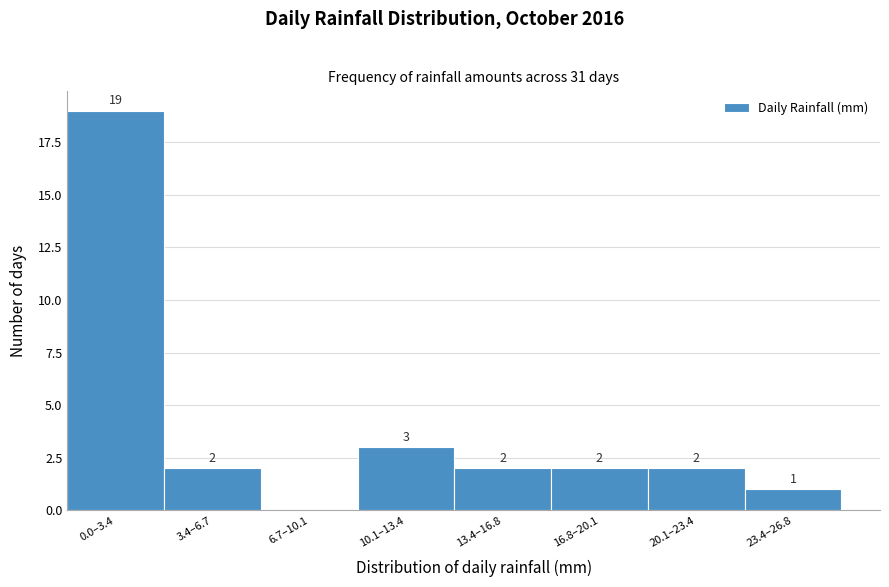

Reading left to right, list all the values displayed in this chart.

0.0–3.4=19	3.4–6.7=2	6.7–10.1=0	10.1–13.4=3	13.4–16.8=2	16.8–20.1=2	20.1–23.4=2	23.4–26.8=1